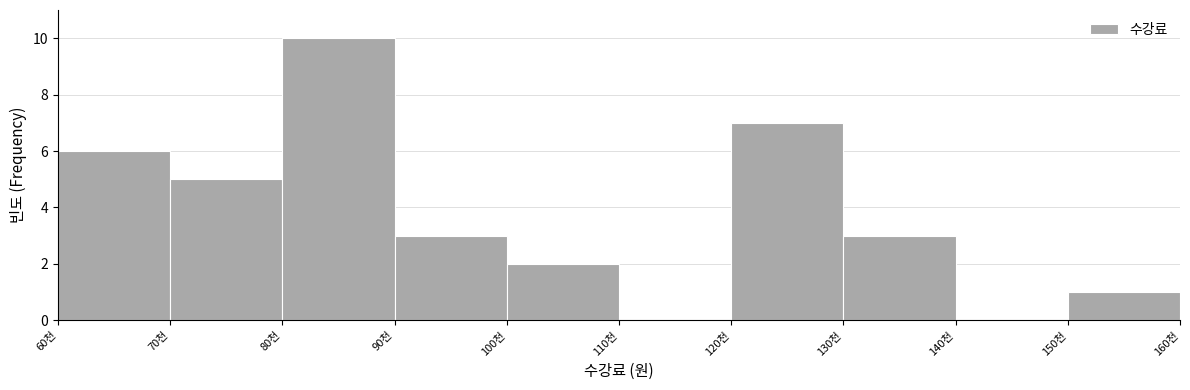

Reading left to right, extract all data points from this chart.

60천=6	70천=5	80천=10	90천=3	100천=2	110천=0	120천=7	130천=3	140천=0	150천=1